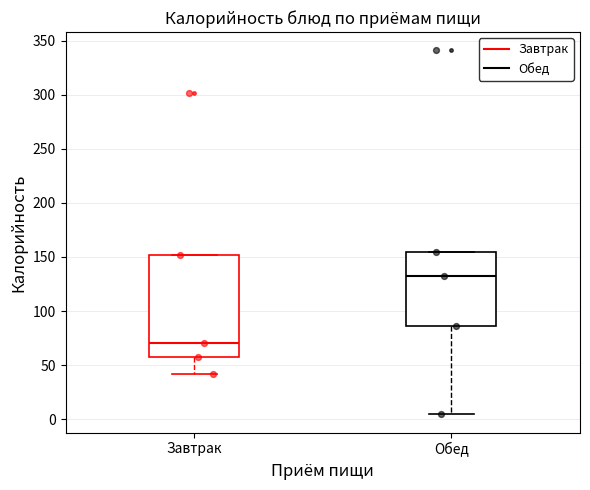

Which box's median line is the lowest?

Завтрак